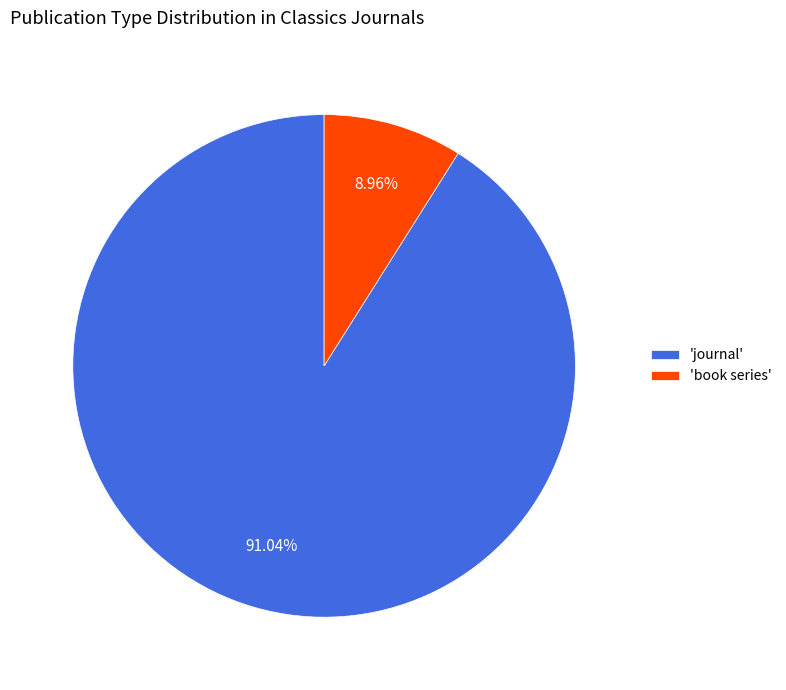

Rank the categories by value from lowest to highest.

'book series', 'journal'